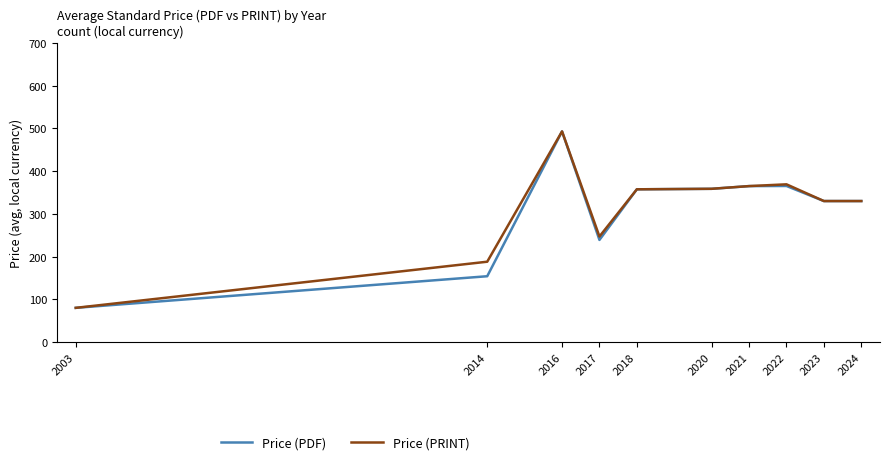

True or false: Price (PRINT) has a value of 182.4 at 2021.

False